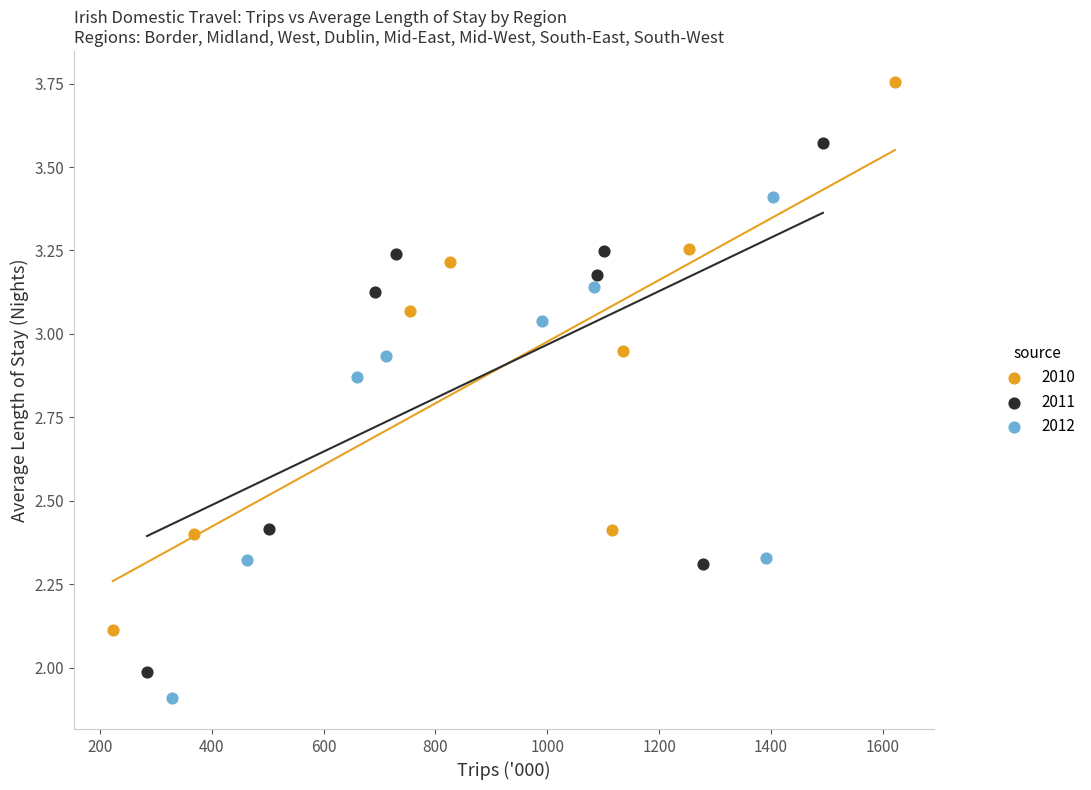

Which series reaches the maximum Y coordinate?

2010